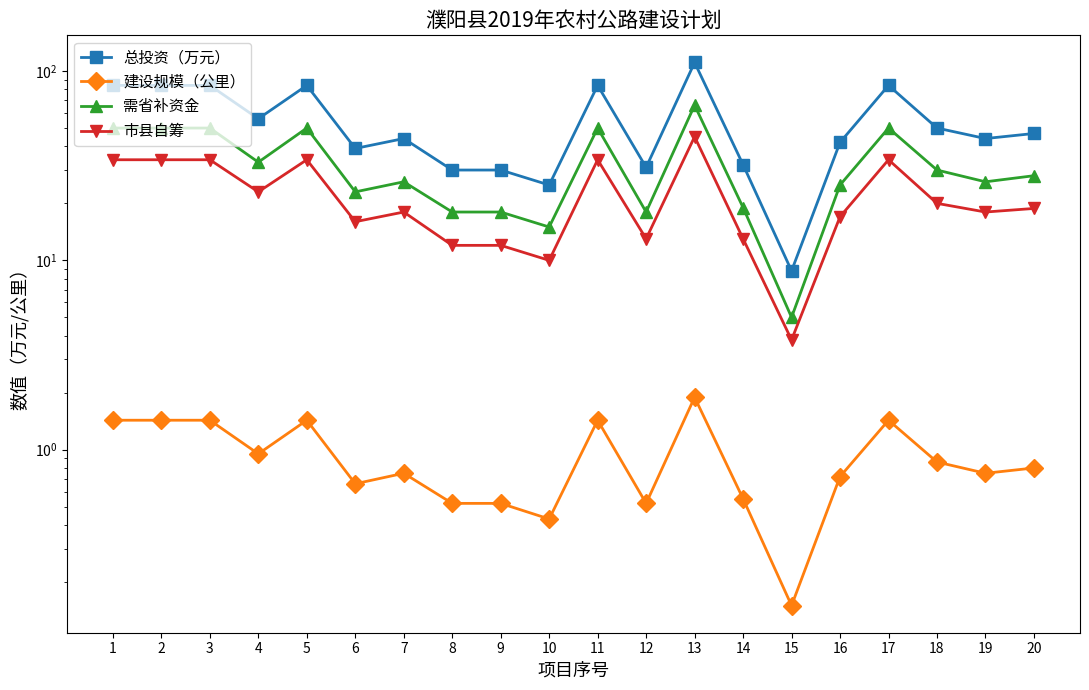

What is the difference between the second highest and second lowest values in the 建设规模（公里） series?

1.0